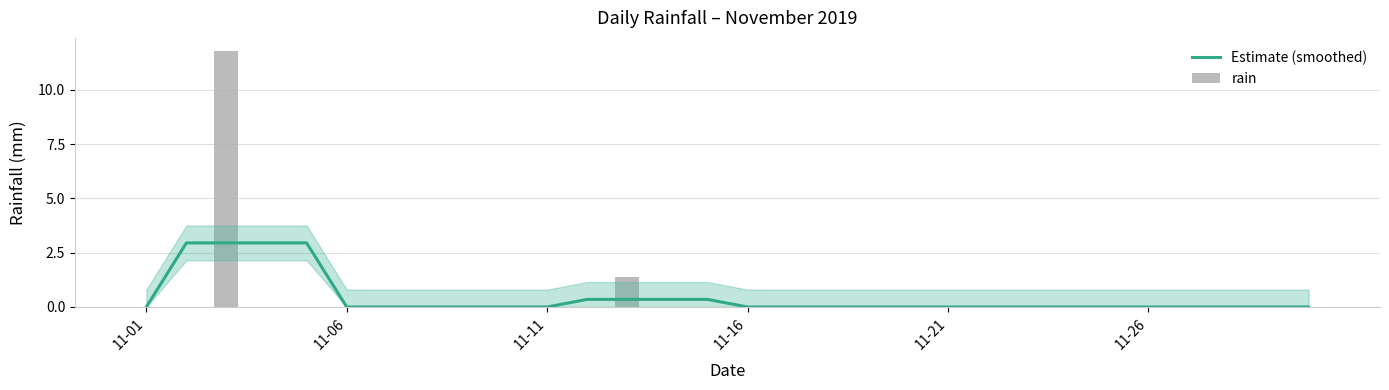

True or false: Estimate (smoothed) has a value of -1.9 at 11-26.

False